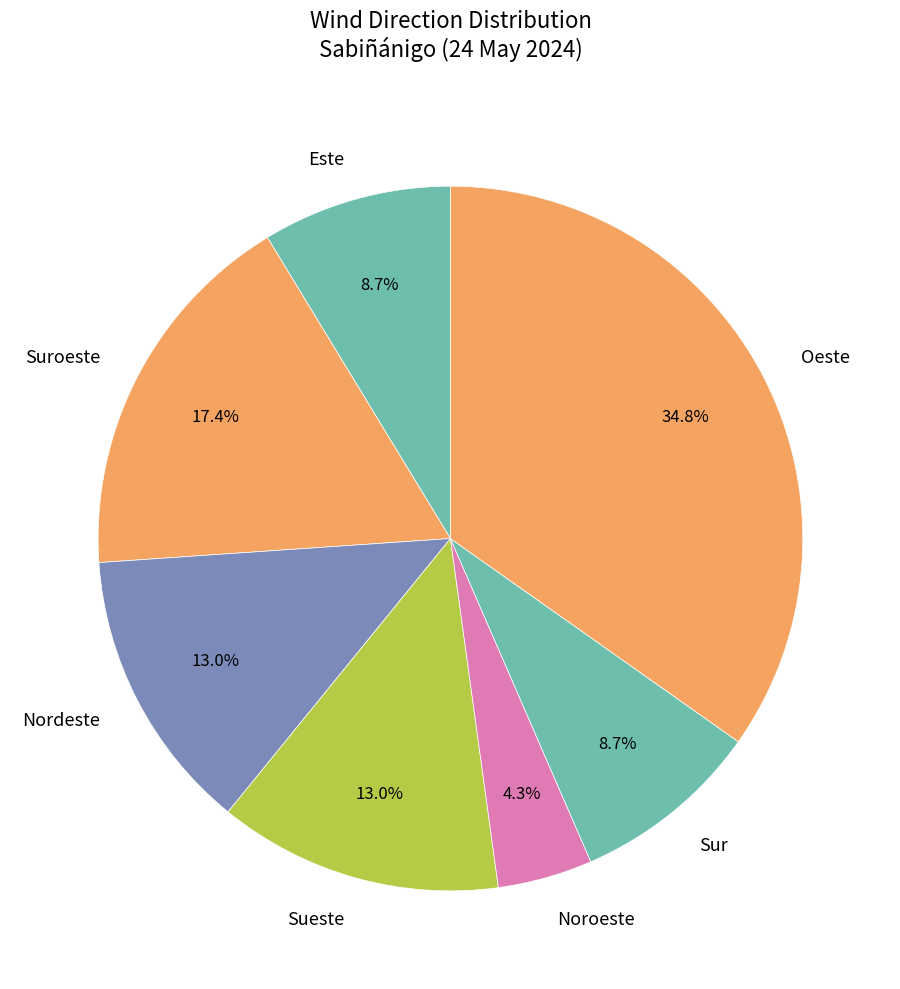

How much of the chart is everything except Suroeste?

82.6%